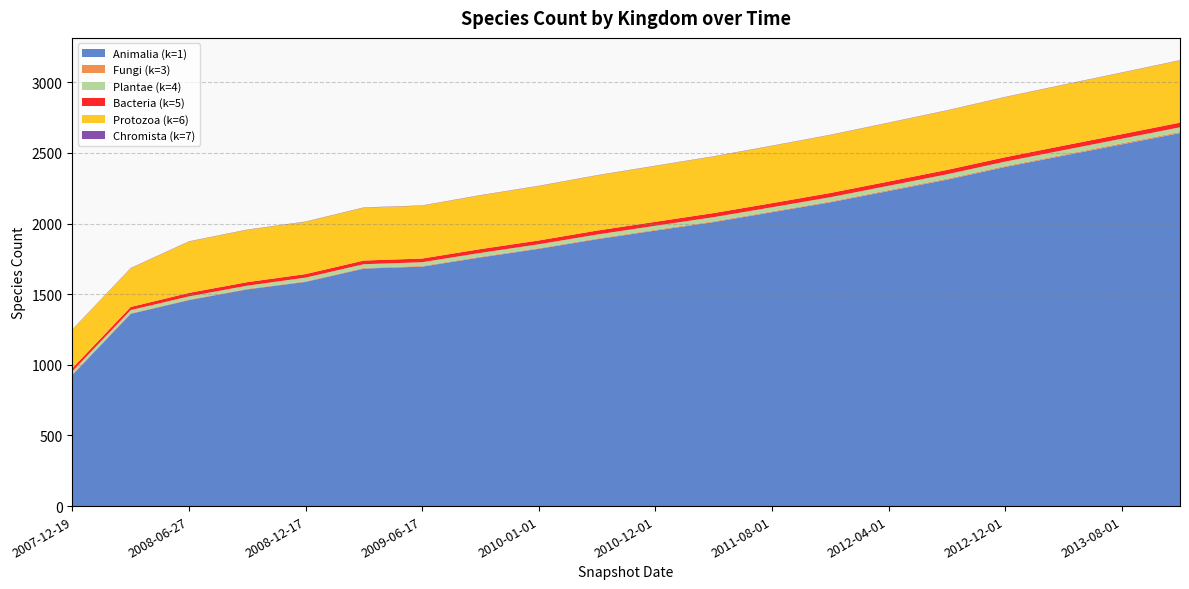

Reading left to right, list all the values displayed in this chart.

1: 928	1361	1458	1534	1587	1681	1695	1760	1821	1889	1950	2010	2080	2150	2230	2310	2400	2480	2560	2640
3: 4	4	4	4	4	5	5	5	5	5	6	6	6	6	7	7	7	7	8	8
4: 22	22	22	22	26	26	26	27	27	28	28	29	29	30	30	31	31	32	32	33
5: 22	22	25	25	25	26	26	27	27	28	28	29	29	30	30	31	31	32	32	33
6: 273	274	363	370	370	374	374	380	385	390	395	400	405	410	415	420	425	430	435	440
7: 2	2	2	2	2	2	2	2	2	2	2	2	2	2	2	2	2	2	2	2